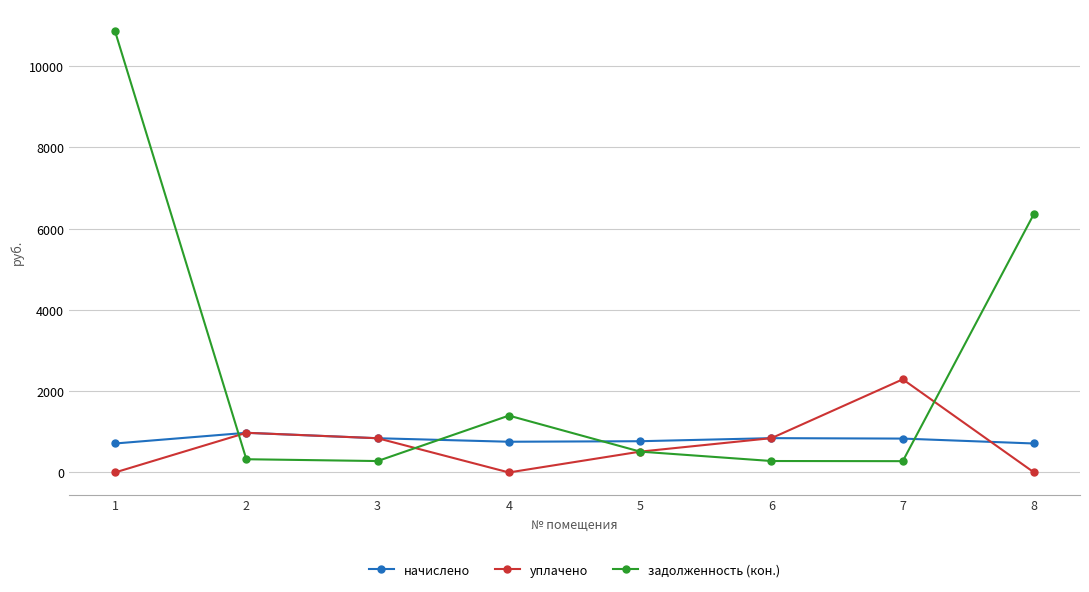

How many interior local valleys does the задолженность (кон.) series have?

2